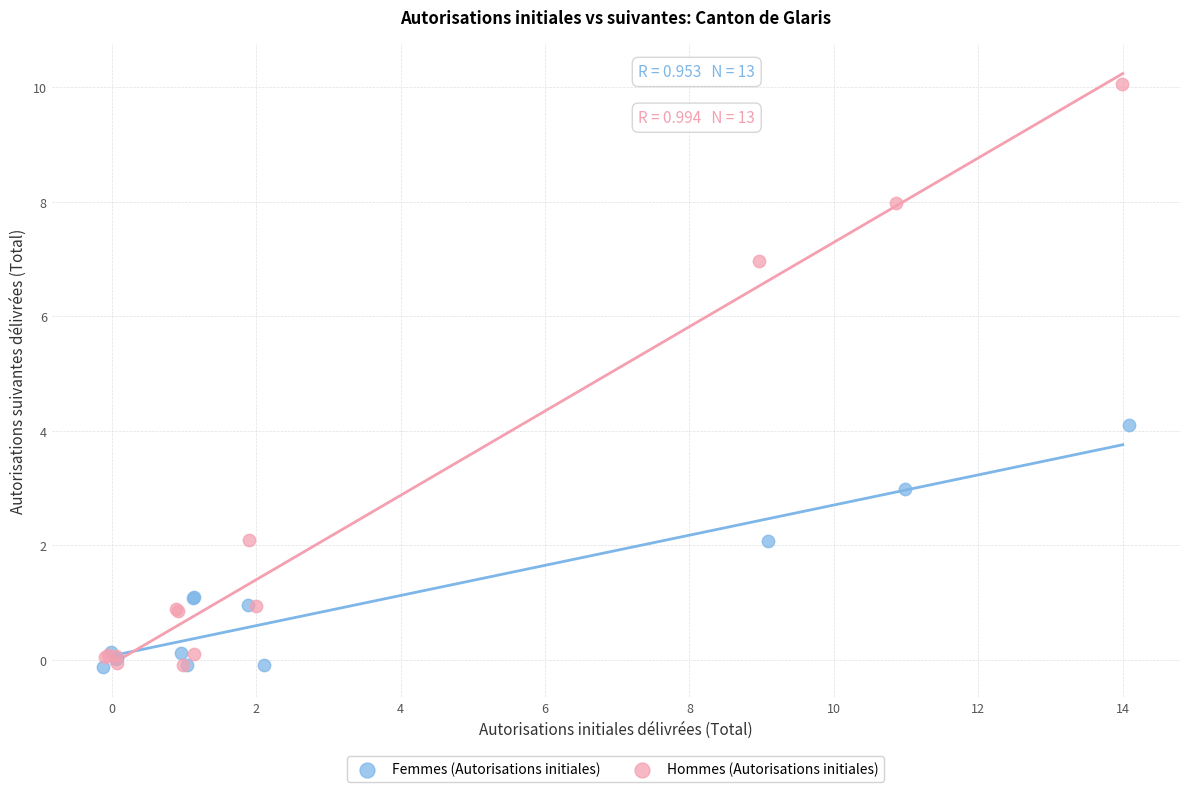

Which series reaches the maximum Y coordinate?

Hommes (Autorisations initiales)